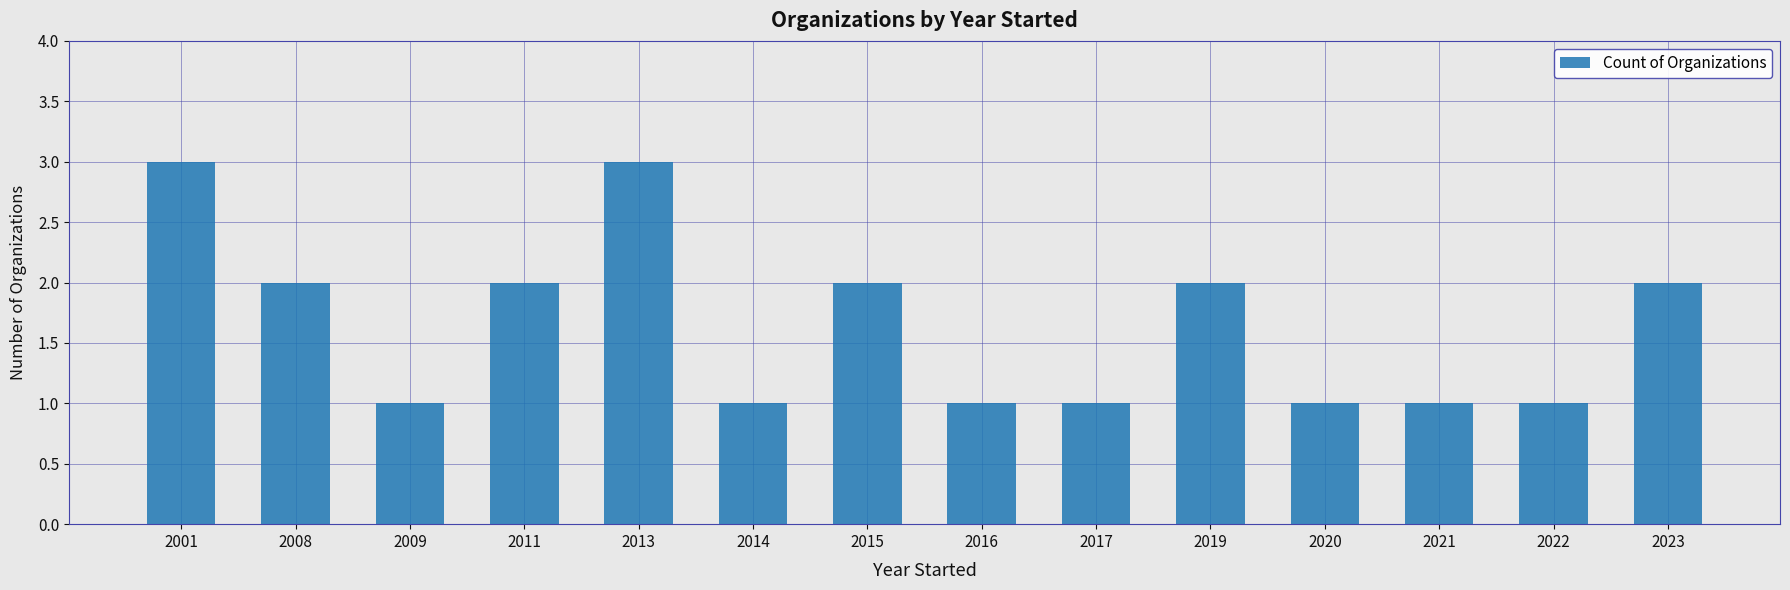

Which has a higher value, 2013 or 2014?

2013